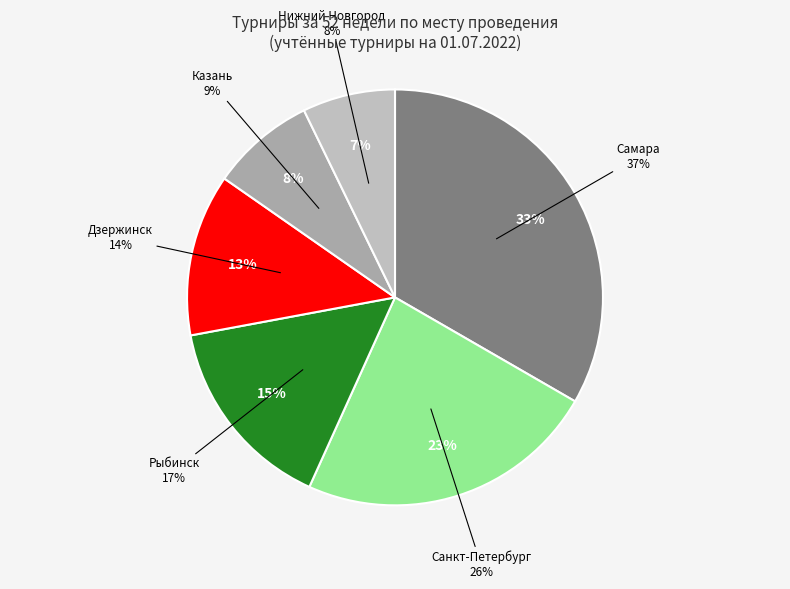

To the nearest percent, what percentage of the pie is Санкт-Петербург?

23%